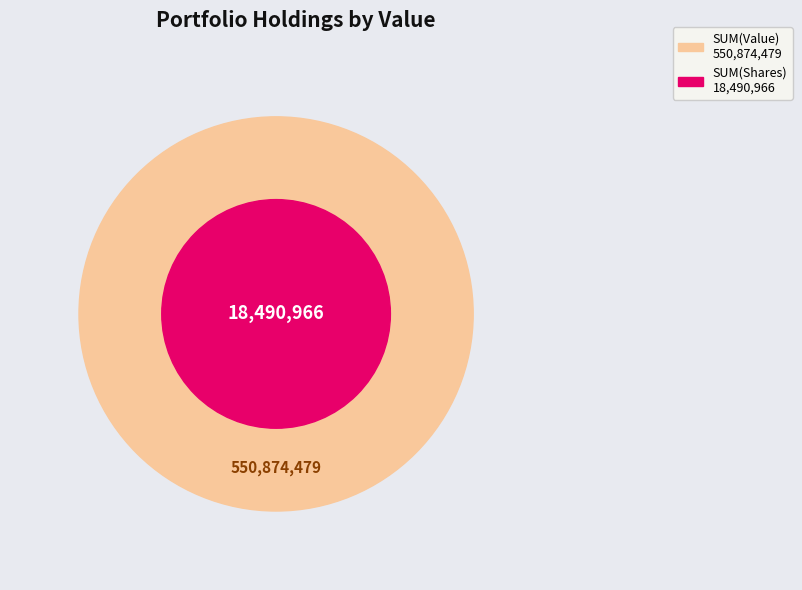

True or false: MERIDIANLINK INC accounts for 20% of the total.

False